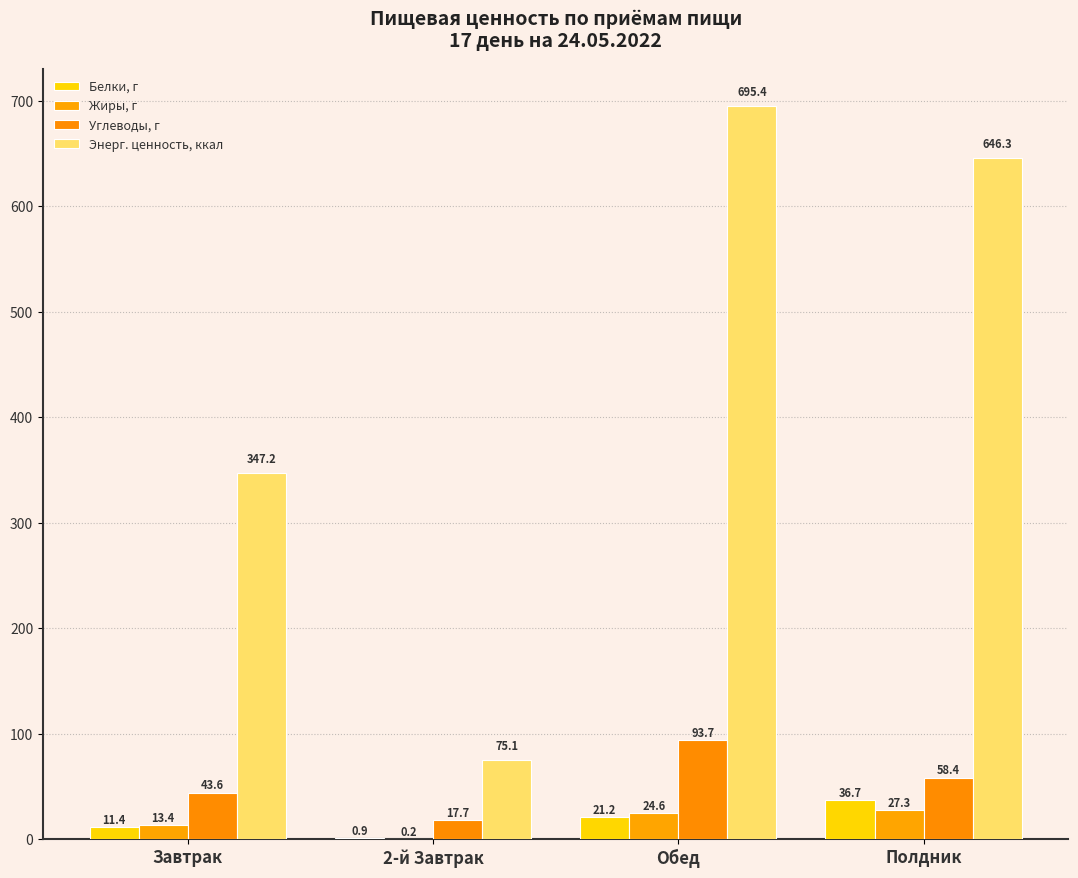

True or false: Белки, г has a value of 37.4 at Обед.

False